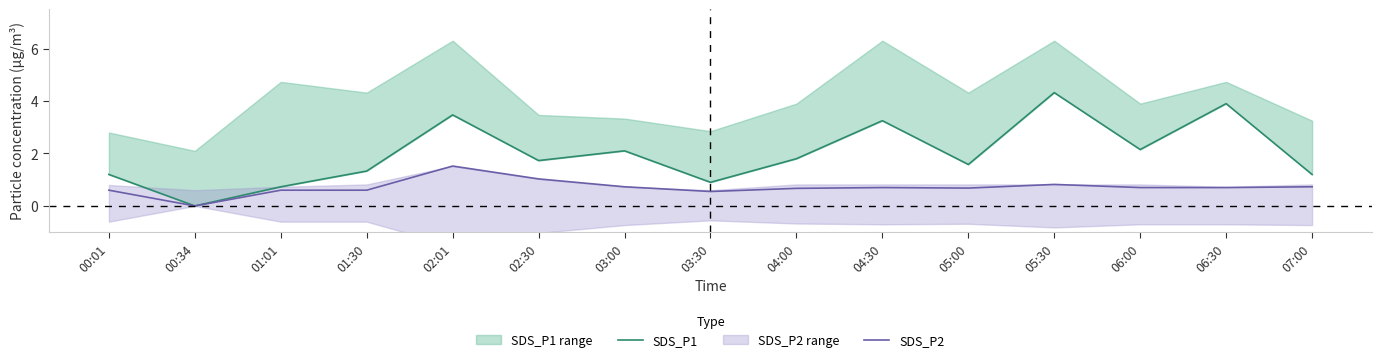

True or false: SDS_P1 and SDS_P2 intersect in this chart.

False